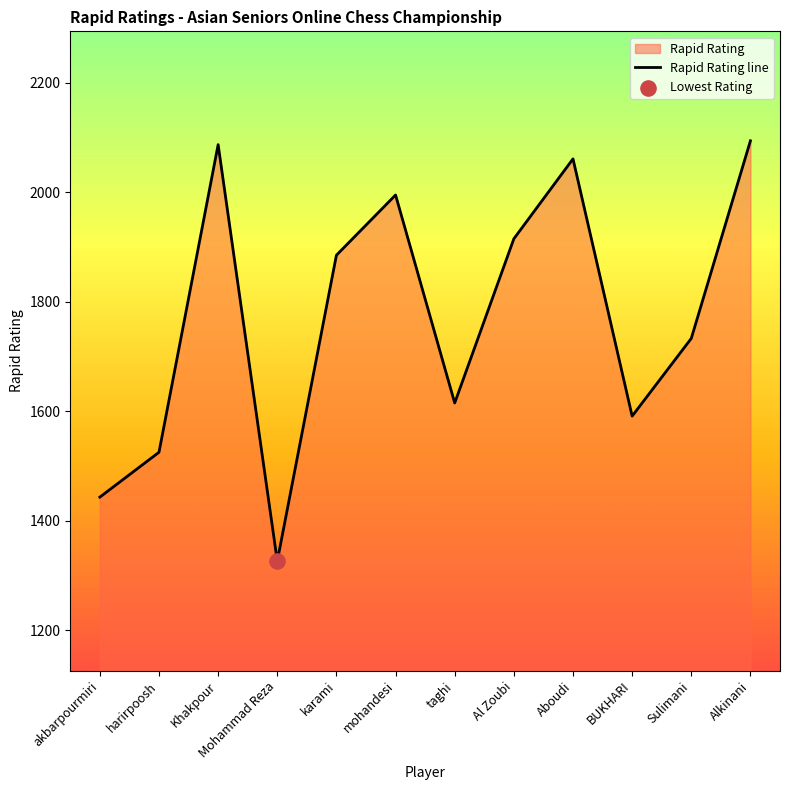

What is the ratio of the value at Al Zoubi to the value at Alkinani?

0.9